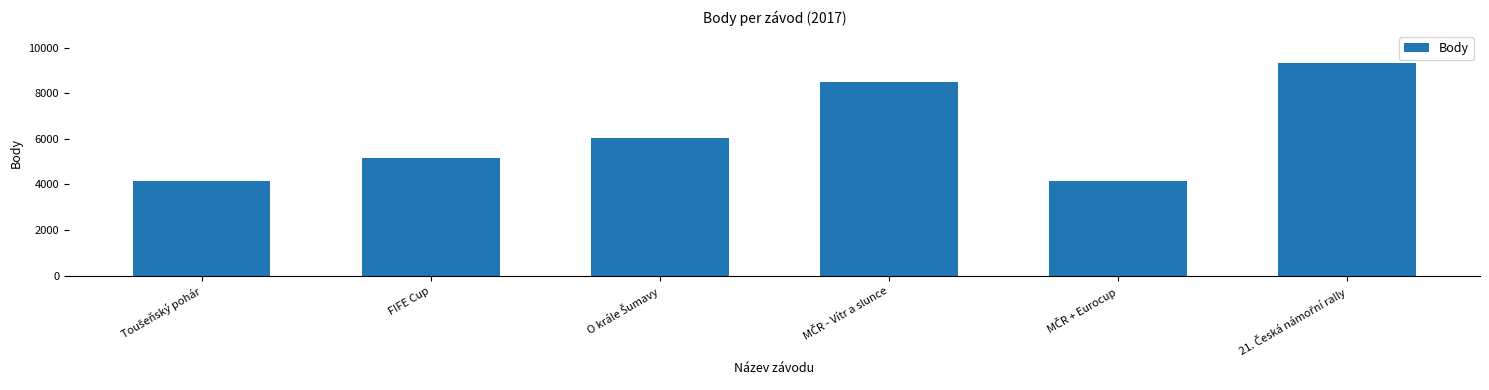

What is the minimum value shown in the chart?

4139